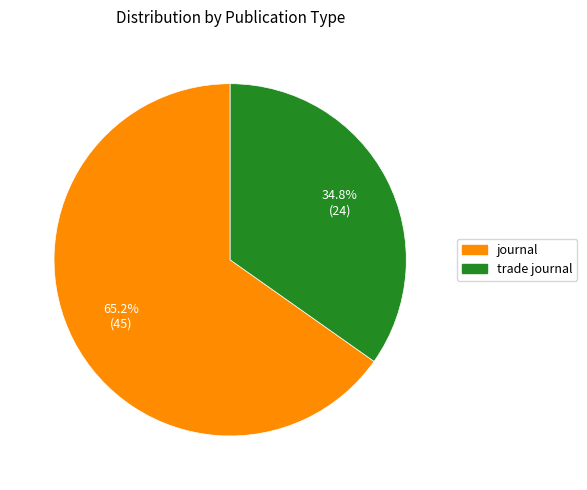

To the nearest percent, what portion does trade journal represent?

35%